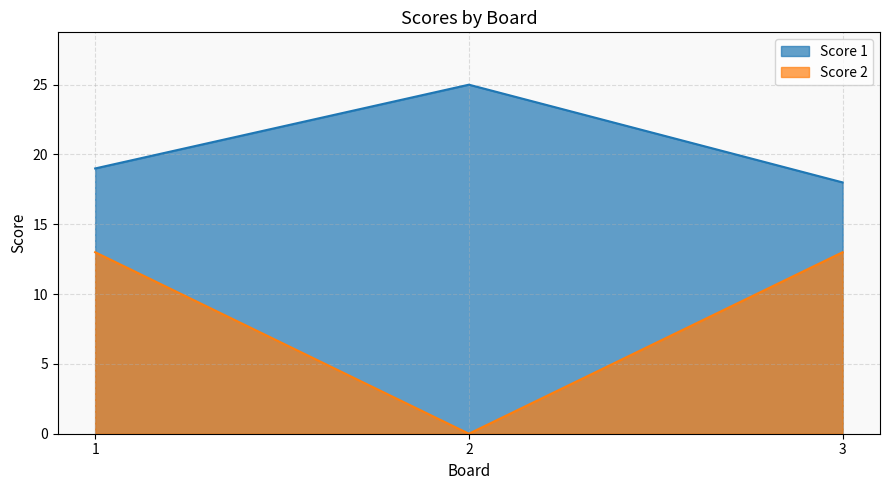

The value of Score 1 at 1 is 19. True or false?

True